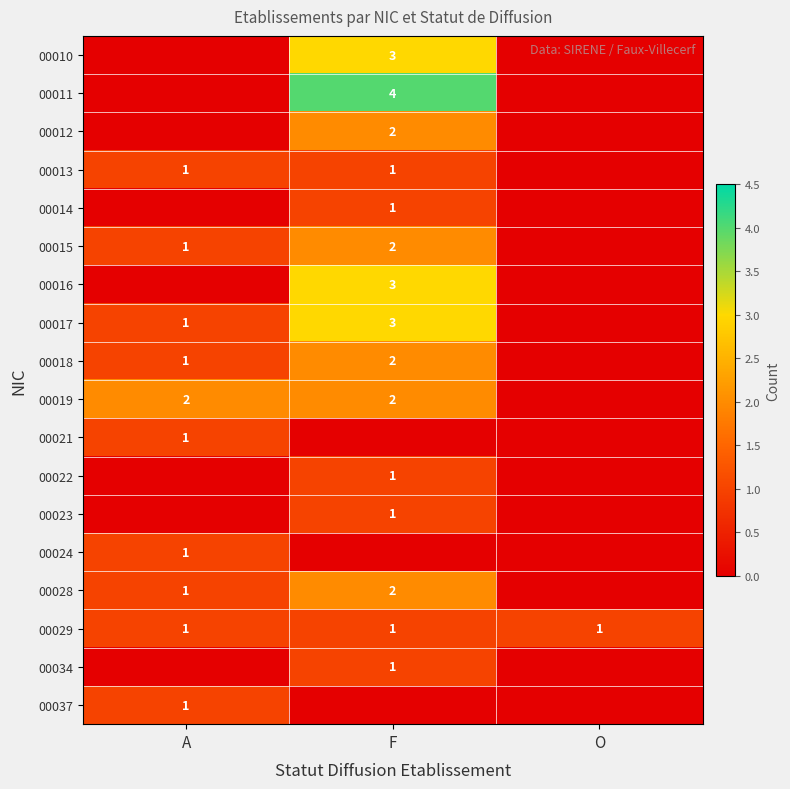

Is it true that 00010 equals 4 at F?

False